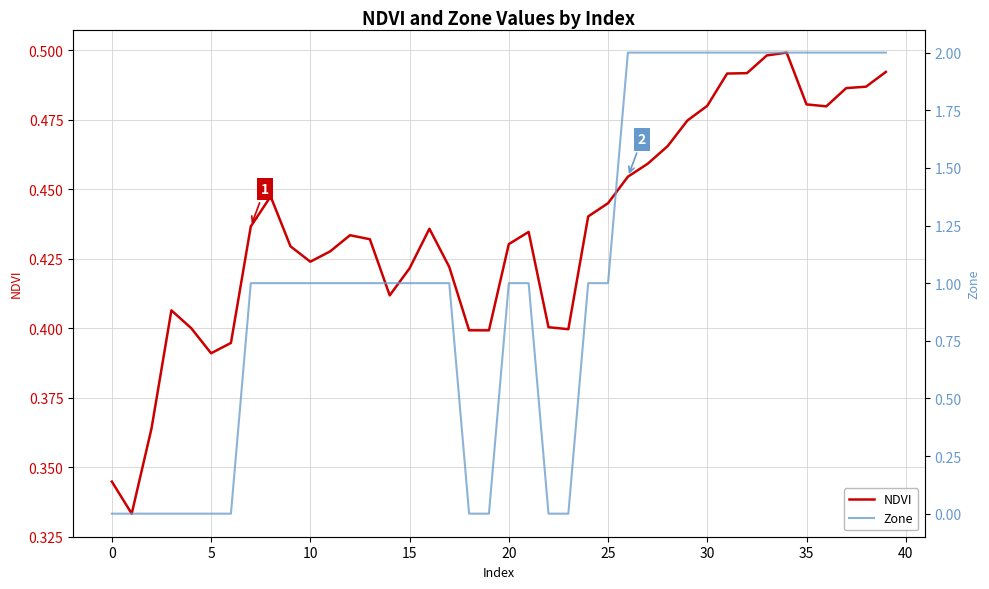

What is the greatest value displayed?

2.0